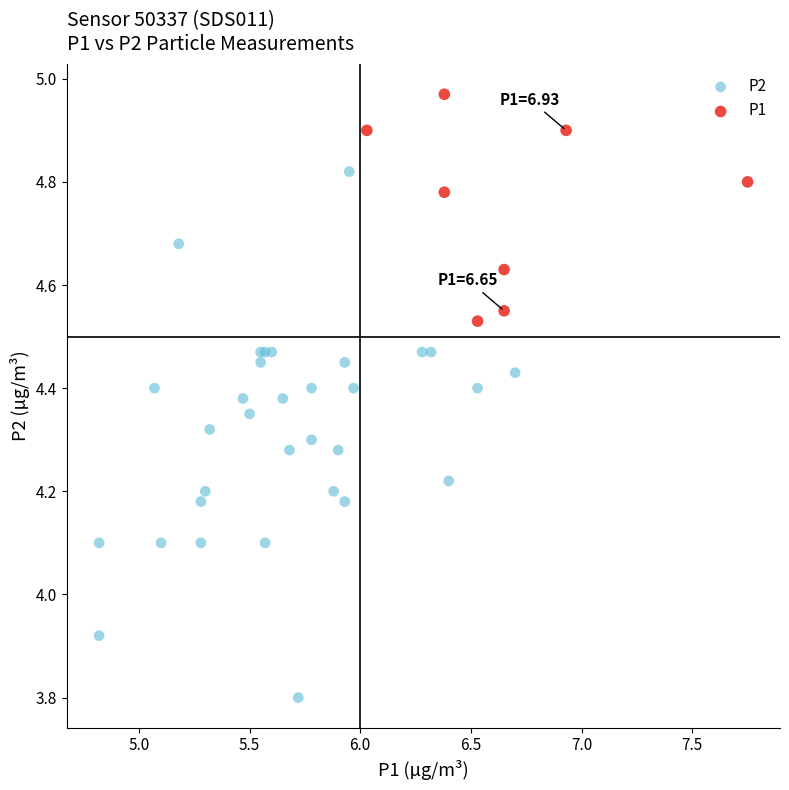

Which series reaches the maximum Y coordinate?

P1